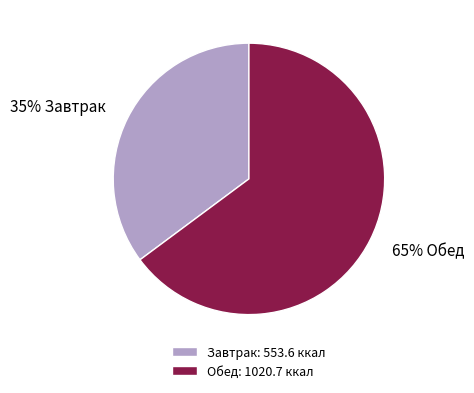

Combined, do Завтрак: 553.6 ккал and Обед: 1020.7 ккал account for over 50%?

Yes